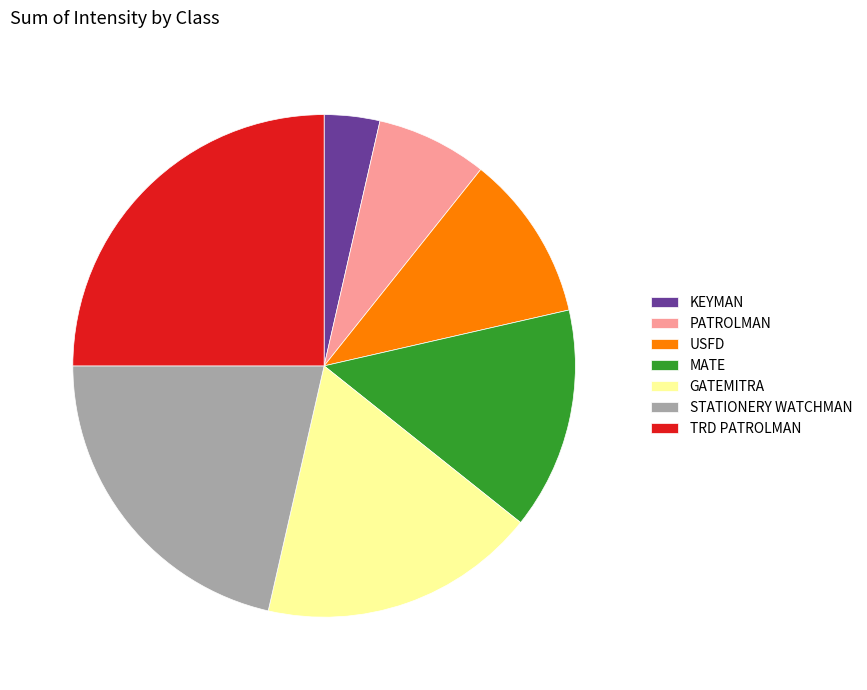

Approximately how many times larger is the value at STATIONERY WATCHMAN compared to KEYMAN?

6.0